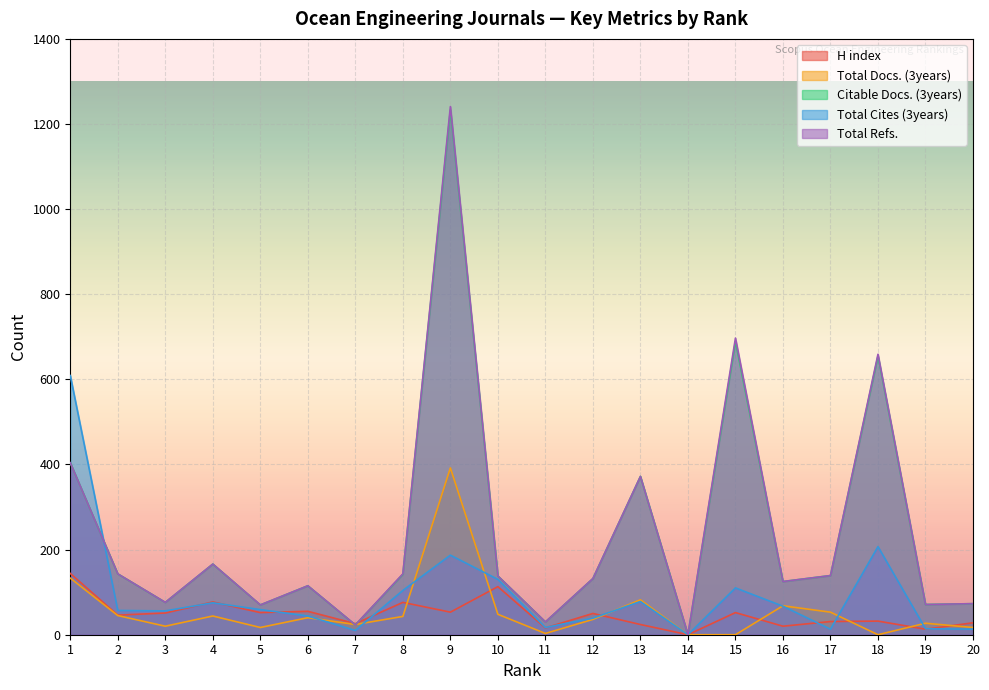

Which series changed the most between 5 and 15?

Total Refs.